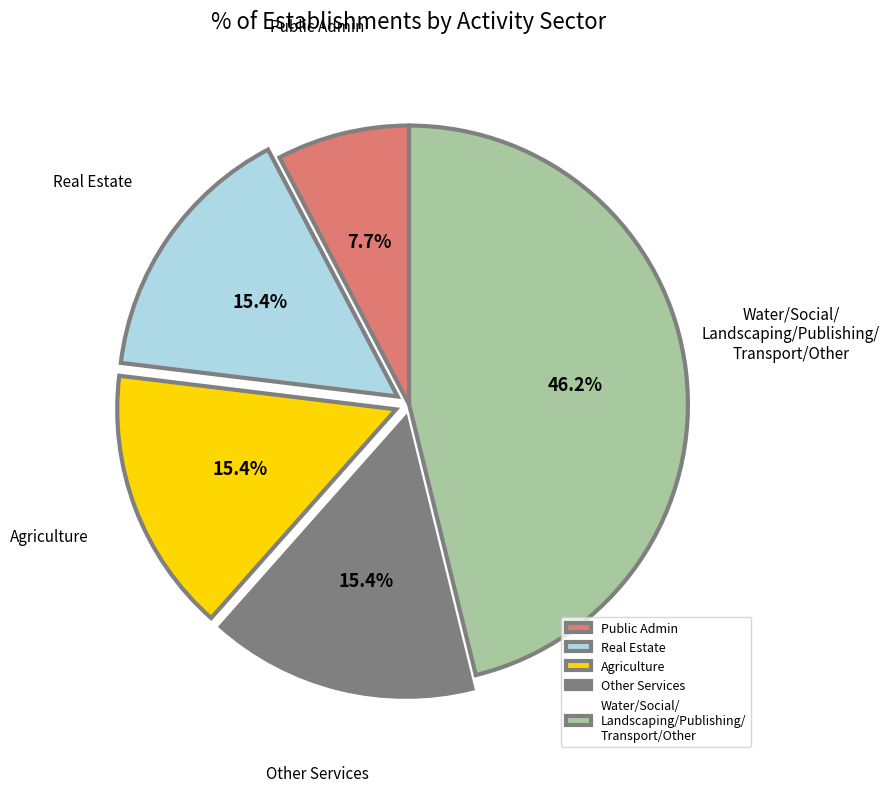

Between Public Admin and Water/Social/ Landscaping/Publishing/ Transport/Other, which is larger?

Water/Social/ Landscaping/Publishing/ Transport/Other